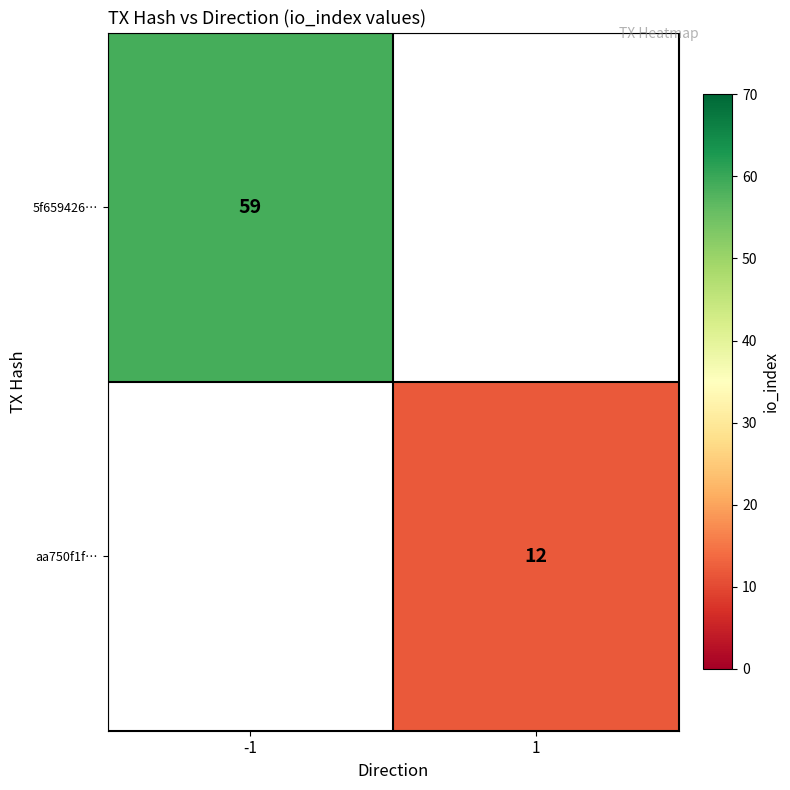

Is it true that aa750f1f… equals 7 at 1?

False